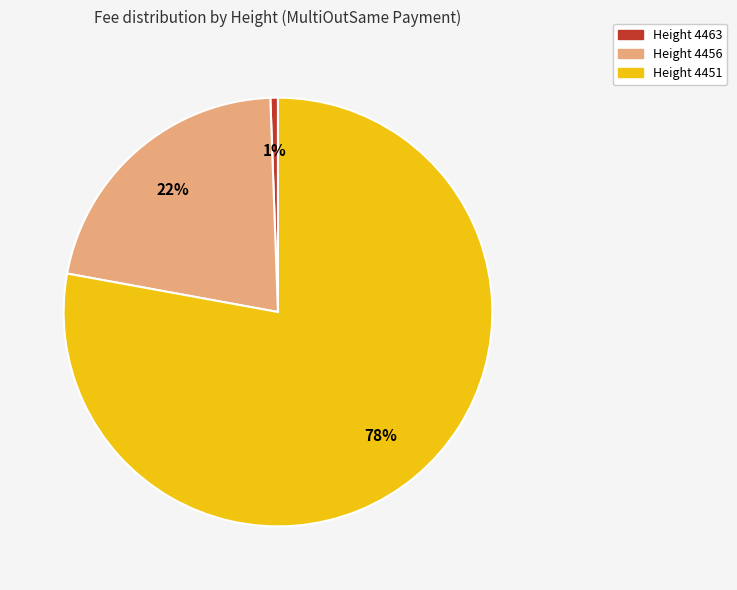

Count the number of slices in the pie.

3